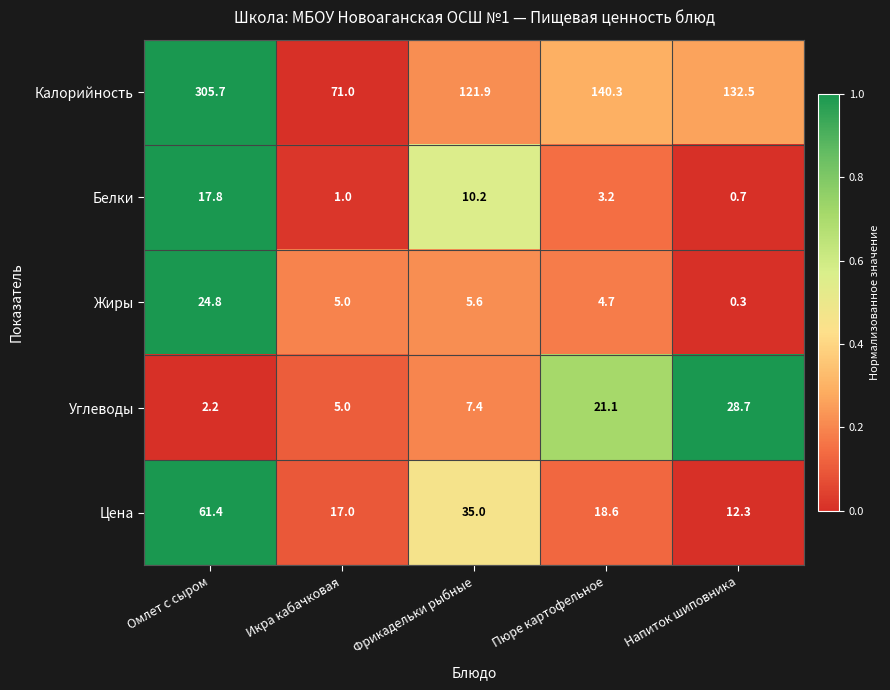

What is the sum of the Калорийность values at Омлет с сыром and Напиток шиповника?

438.2